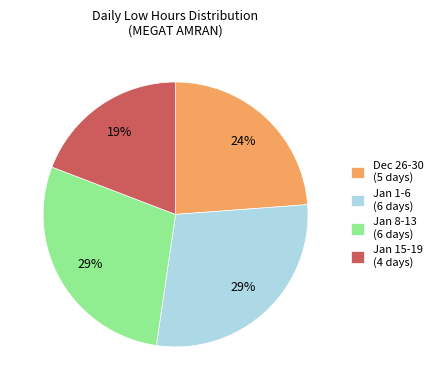

Do Jan 15-19 (4 days) and Jan 1-6 (6 days) together represent more than half of the pie?

No